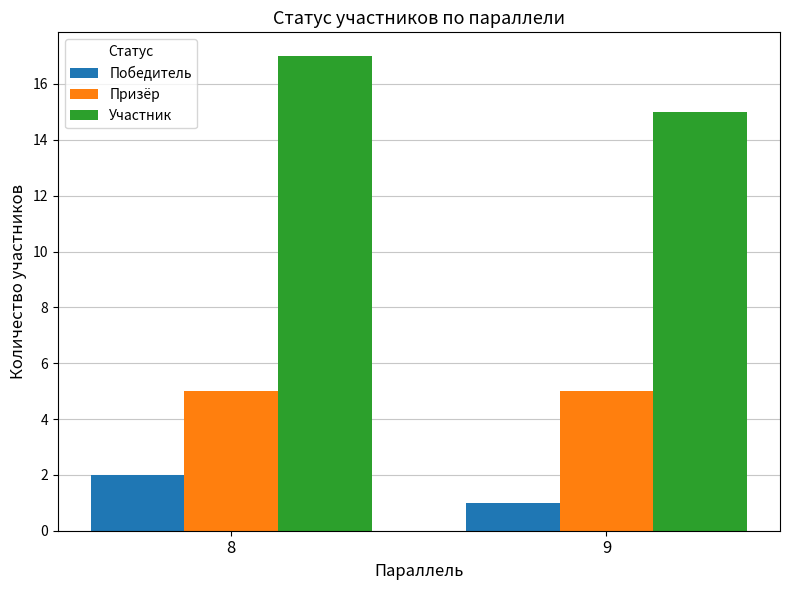

How many bars are there in each group?

3